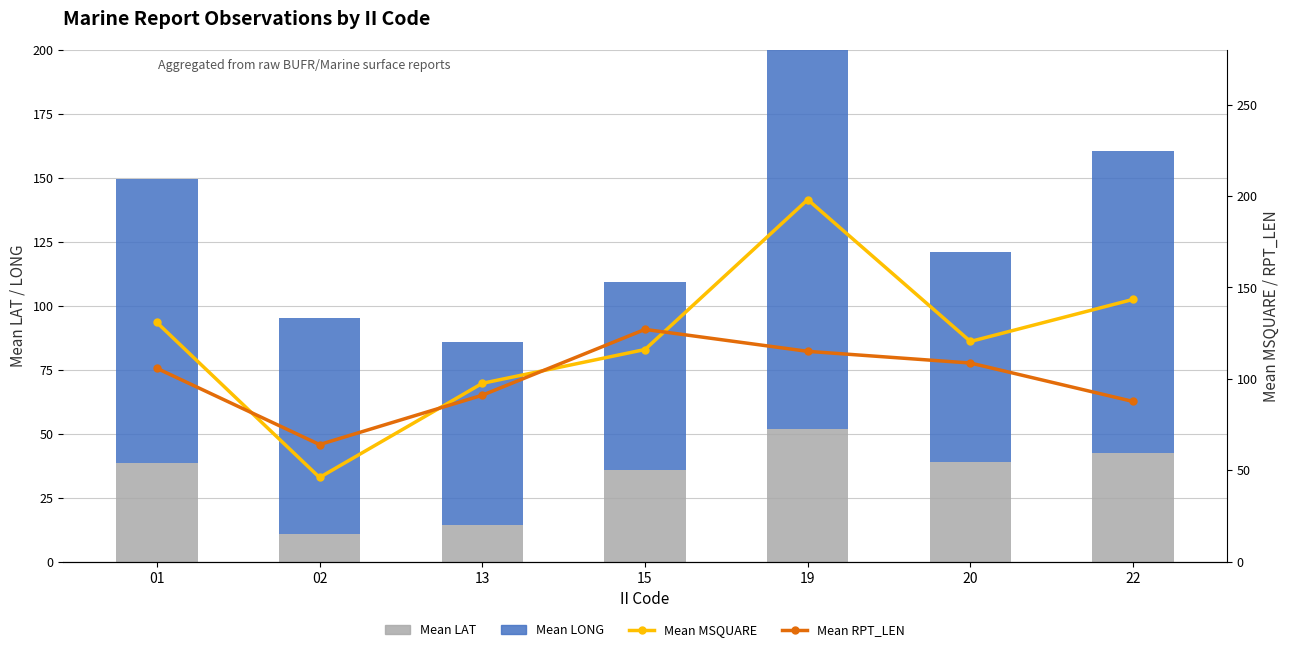

What is the difference between the Mean MSQUARE values at 02 and 15?

70.0